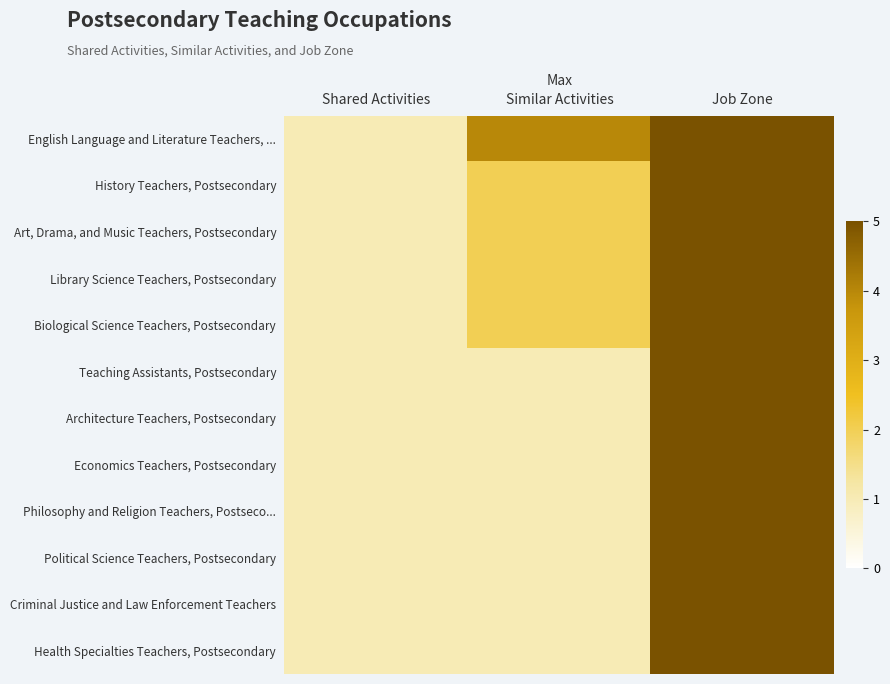

Rank the series at Shared Activities from lowest to highest value.

English Language and Literature Teachers, ..., History Teachers, Postsecondary, Art, Drama, and Music Teachers, Postsecondary, Library Science Teachers, Postsecondary, Biological Science Teachers, Postsecondary, Teaching Assistants, Postsecondary, Architecture Teachers, Postsecondary, Economics Teachers, Postsecondary, Philosophy and Religion Teachers, Postseco..., Political Science Teachers, Postsecondary, Criminal Justice and Law Enforcement Teachers, Health Specialties Teachers, Postsecondary